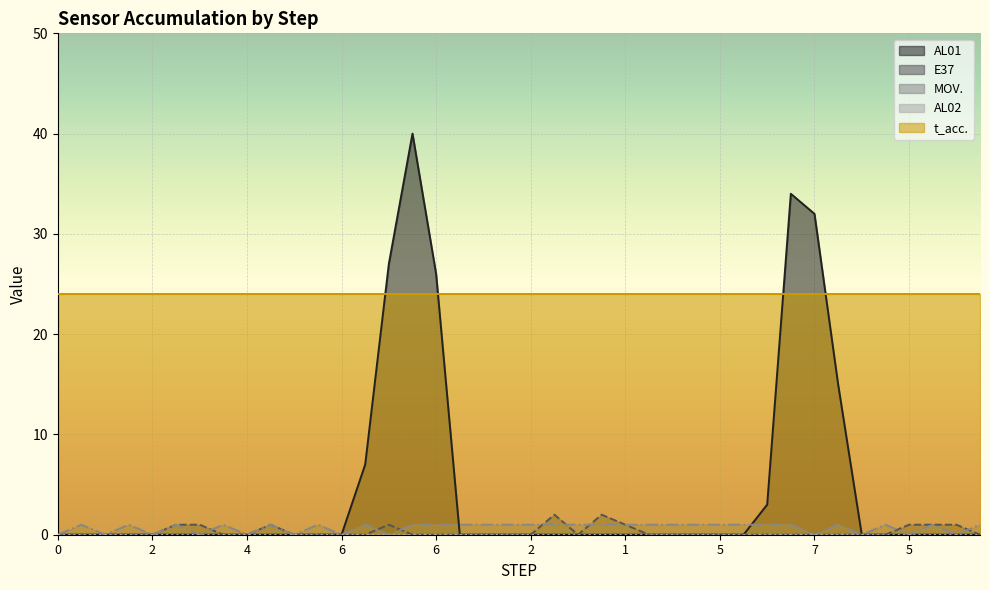

How many interior local valleys does the MOV. series have?

11